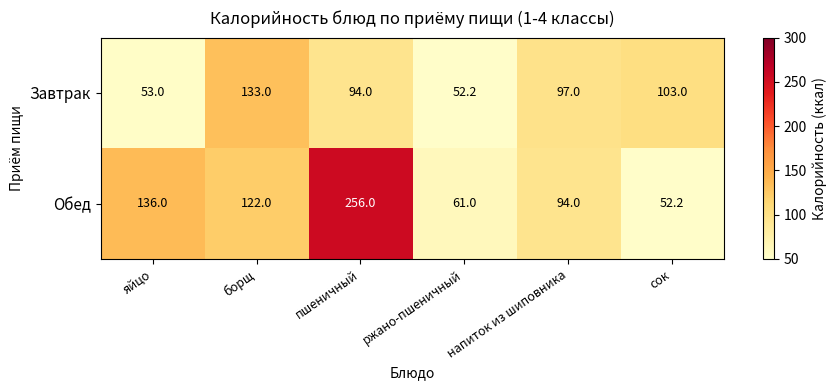

The value of Завтрак at ржано-пшеничный is 20.7. True or false?

False